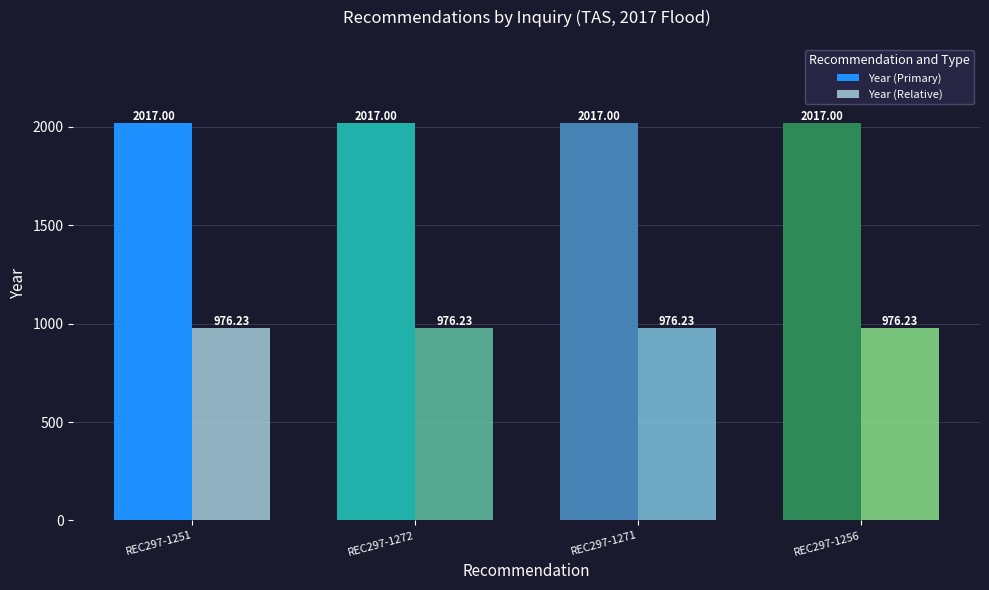

At how many categories does at least one series exceed 1898?

4